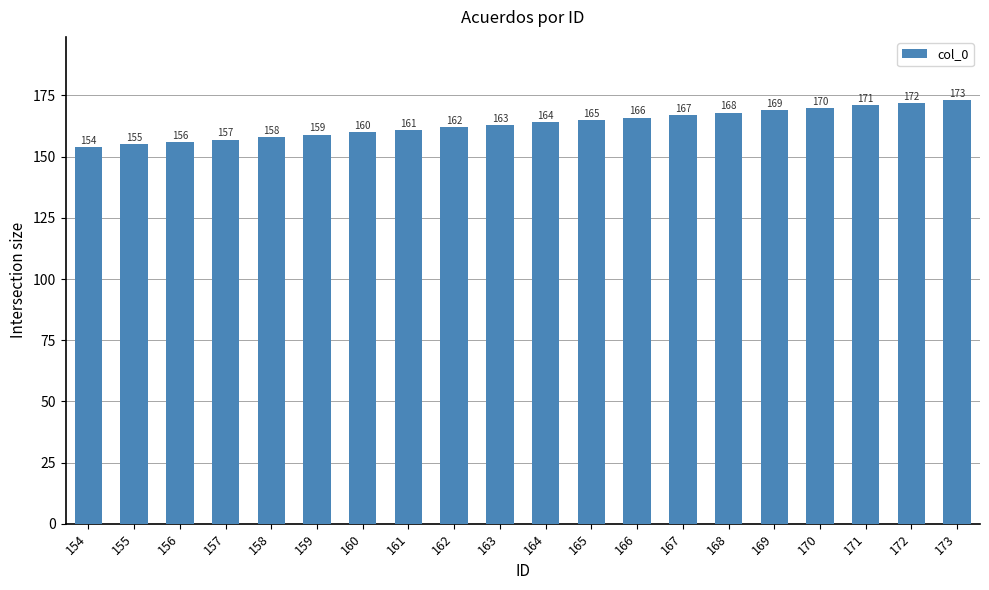

What is the value of the 13th bar from the left?

166